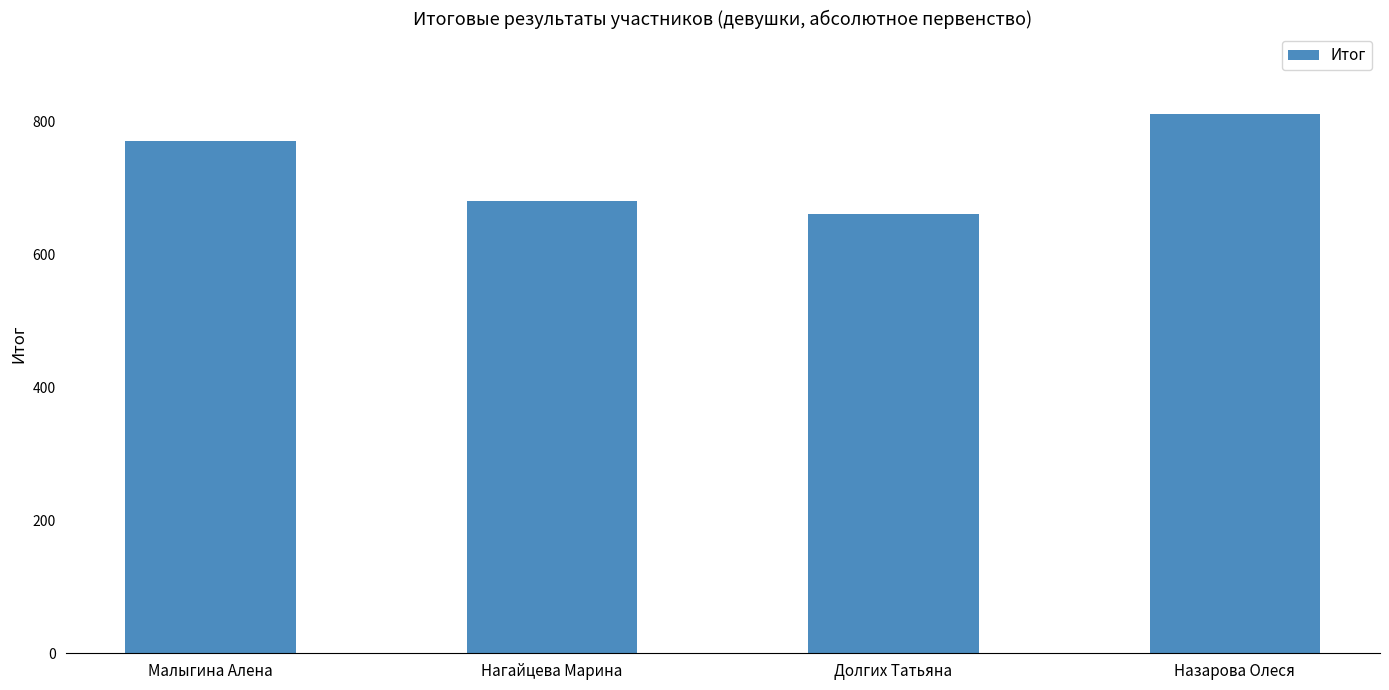

Count the values in the range 680 to 810.

3